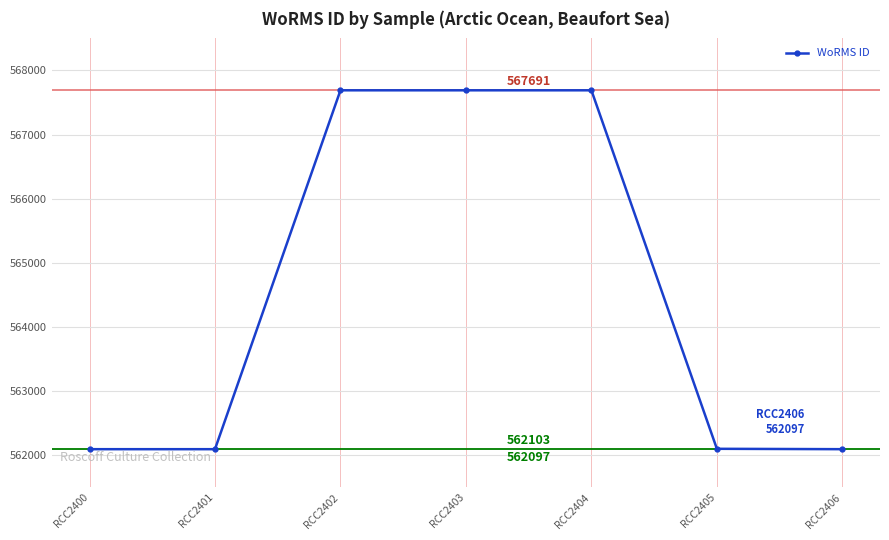

What is the value of the 3rd point from the left?

567691